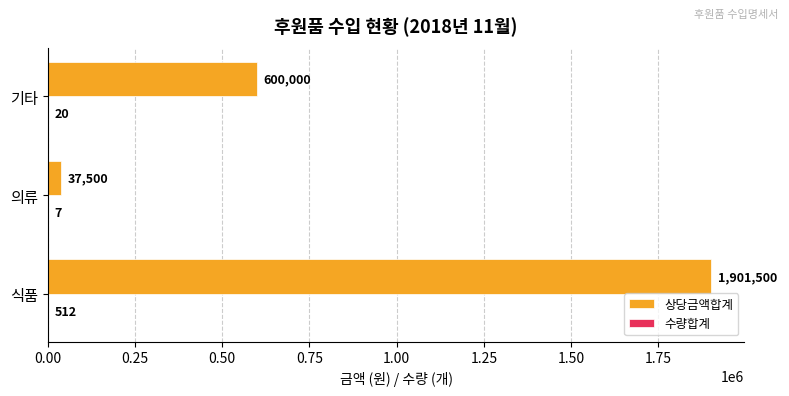

Between 식품 and 의류, which series saw the biggest shift?

상당금액합계